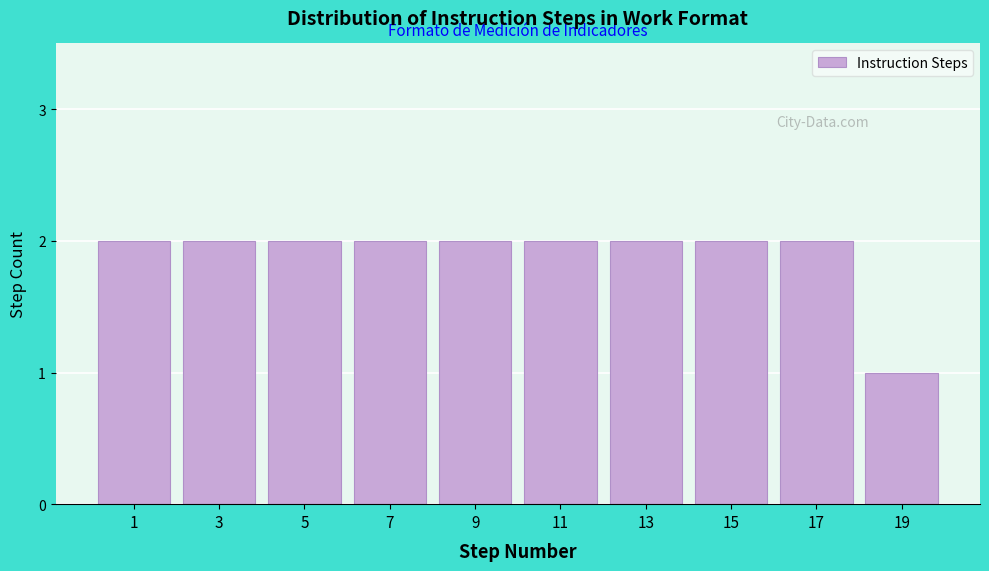

Reading left to right, extract all data points from this chart.

2	2	2	2	2	2	2	2	2	1